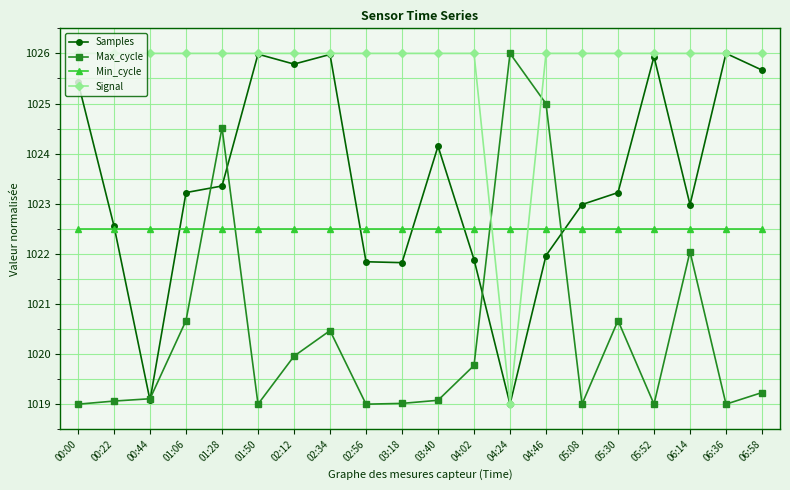

How many Signal values are between 1026 and 1027?

19